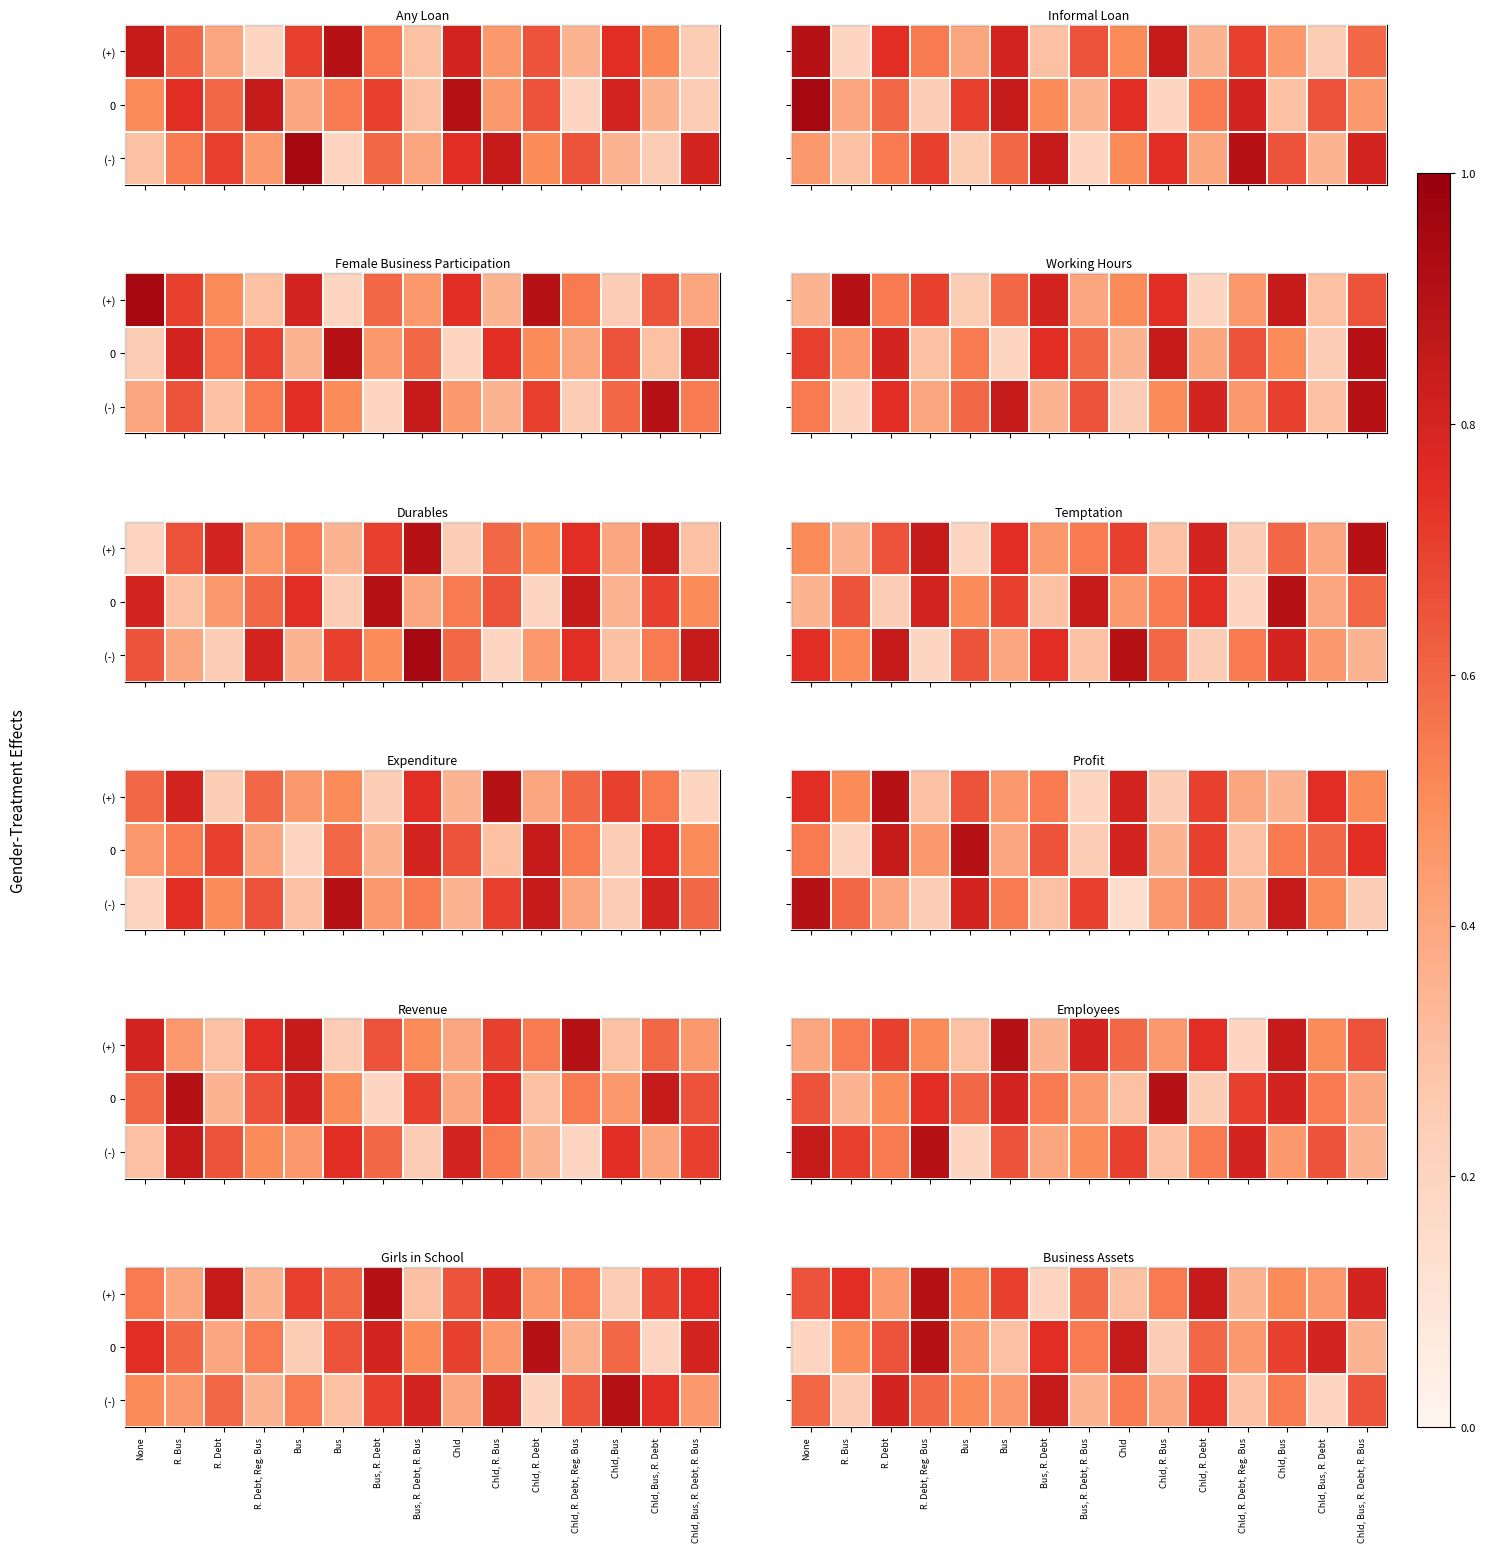

Count the (-) values in the range 0 to 1.

15